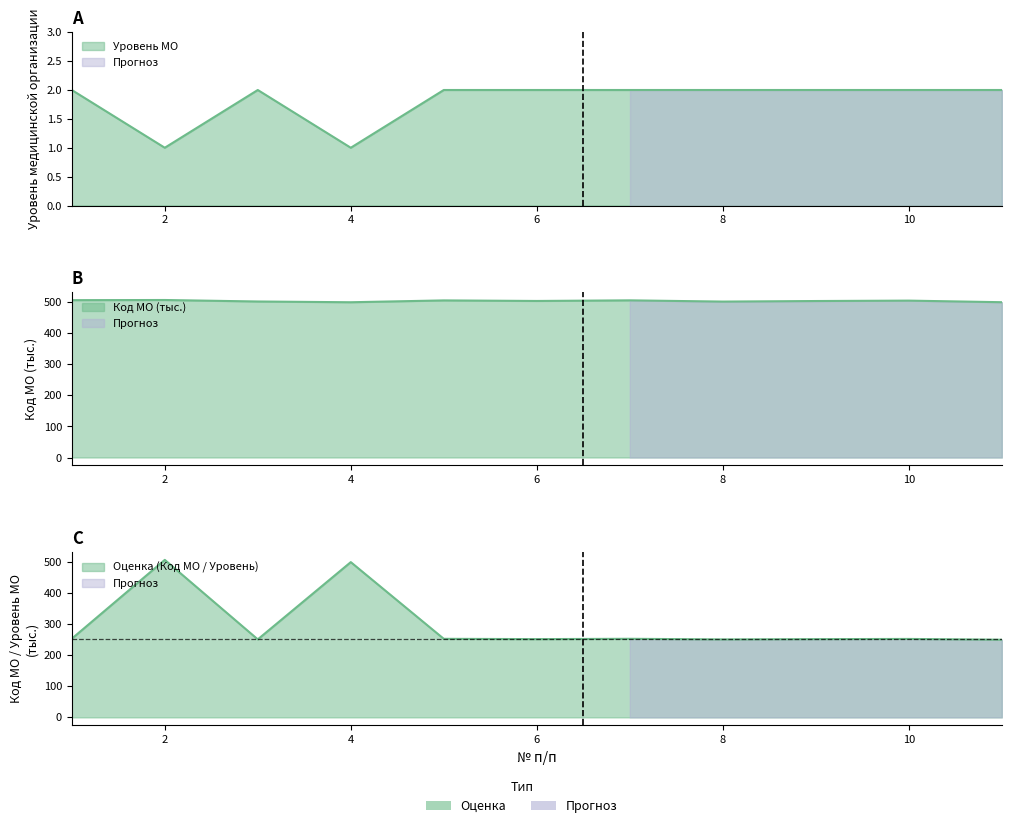

What is the sum of all Уровень МО values?

20.0